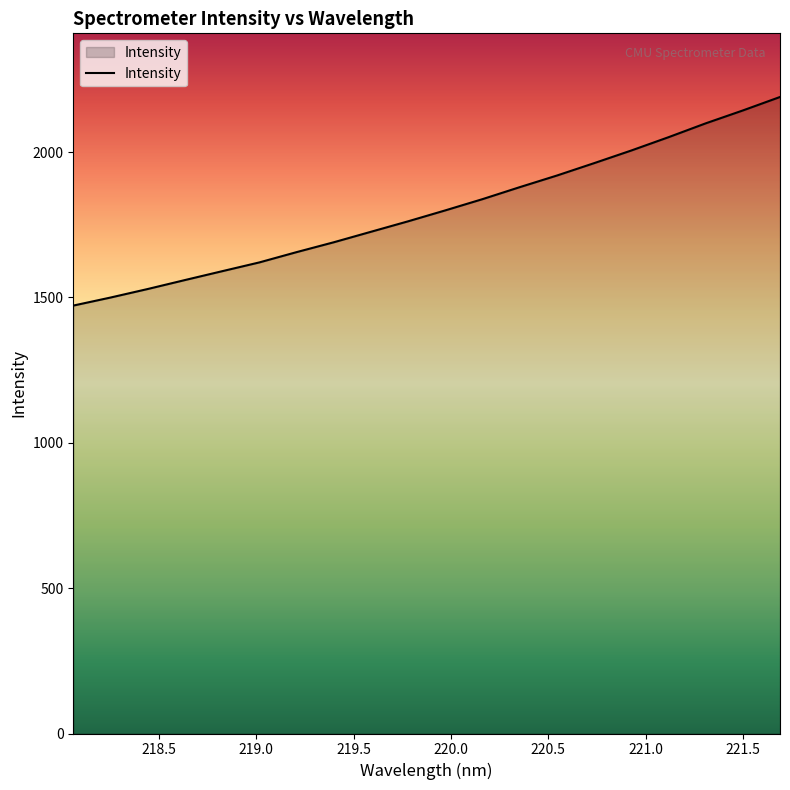

What is the smallest value displayed?

1472.0